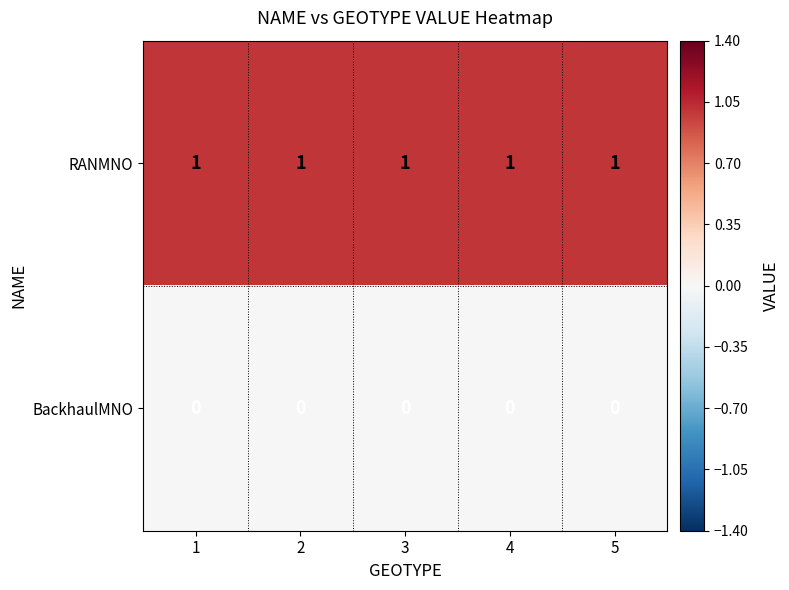

The BackhaulMNO series shows 0 at 1. True or false?

True